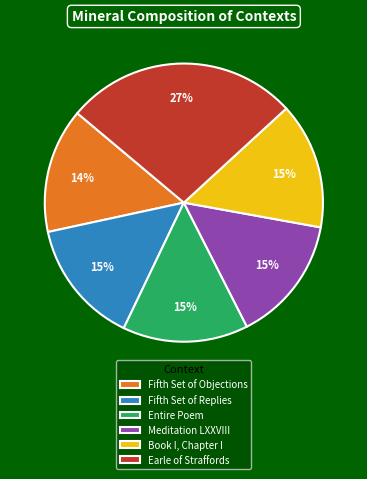

Do Meditation LXXVIII and Entire Poem together represent more than half of the pie?

No